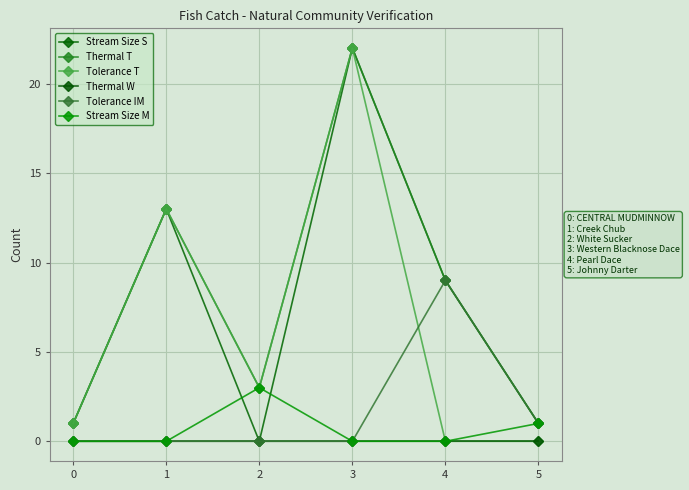

How many positive values does the Stream Size S series have?

5